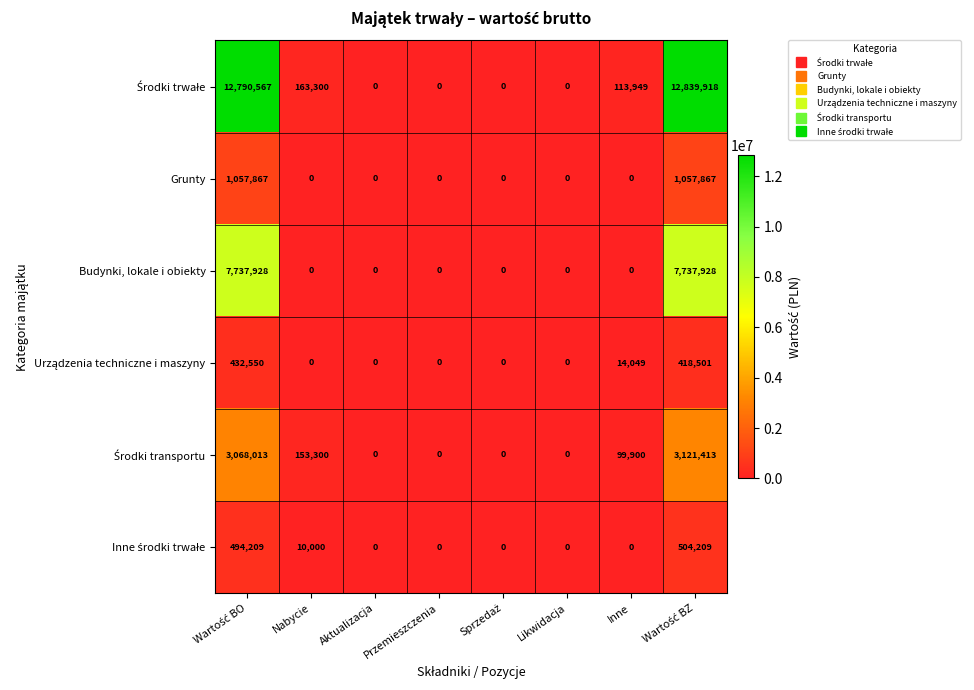

True or false: Grunty has a value of -507694 at Inne.

False